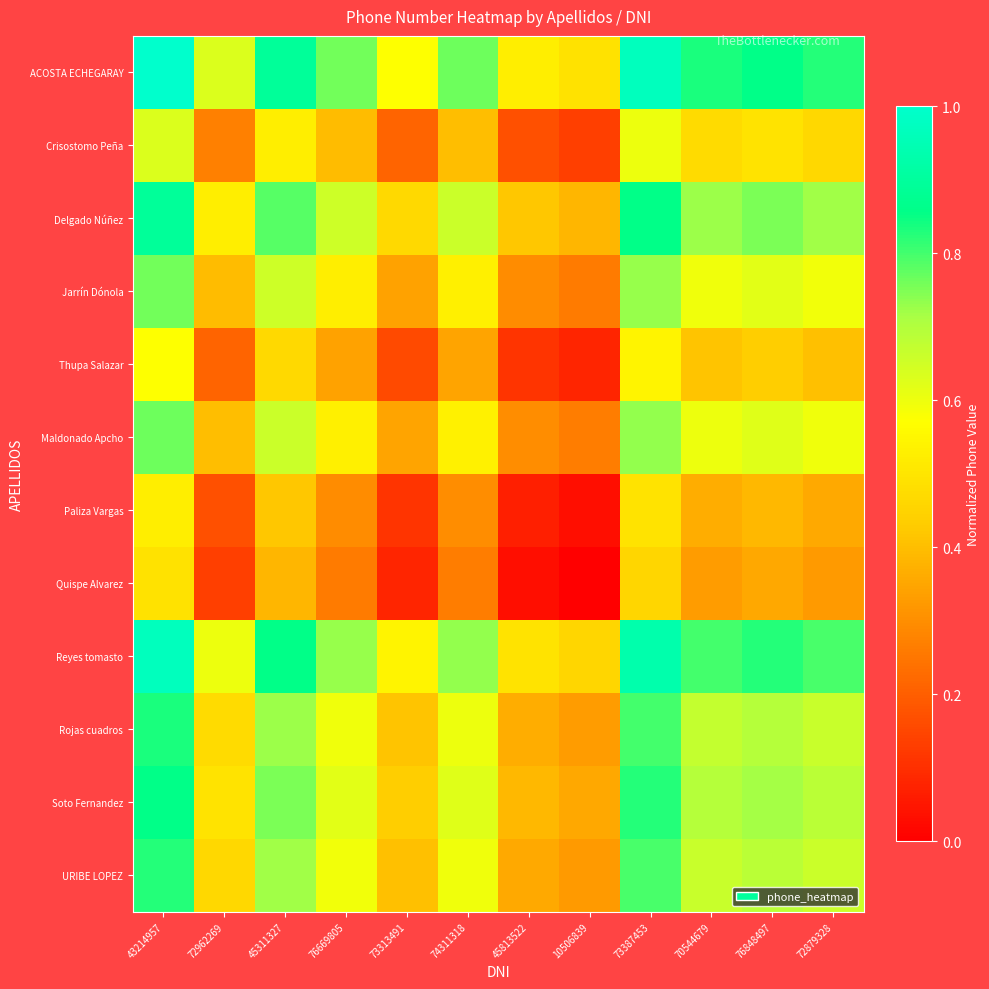

Reading left to right, list all the values displayed in this chart.

ACOSTA ECHEGARAY: 43214957=1.0	72962269=0.6	45311327=0.9	76669805=0.8	73313491=0.6	74311318=0.8	45813522=0.5	10506839=0.5	73387453=1.0	70544679=0.8	76848497=0.9	72879328=0.8
Crisostomo Peña: 43214957=0.6	72962269=0.3	45311327=0.5	76669805=0.4	73313491=0.2	74311318=0.4	45813522=0.2	10506839=0.1	73387453=0.6	70544679=0.5	76848497=0.5	72879328=0.5
Delgado Núñez: 43214957=0.9	72962269=0.5	45311327=0.8	76669805=0.7	73313491=0.5	74311318=0.7	45813522=0.4	10506839=0.4	73387453=0.9	70544679=0.7	76848497=0.8	72879328=0.7
Jarrín Dónola: 43214957=0.8	72962269=0.4	45311327=0.7	76669805=0.5	73313491=0.3	74311318=0.5	45813522=0.3	10506839=0.3	73387453=0.7	70544679=0.6	76848497=0.6	72879328=0.6
Thupa Salazar: 43214957=0.6	72962269=0.2	45311327=0.5	76669805=0.3	73313491=0.2	74311318=0.3	45813522=0.1	10506839=0.1	73387453=0.5	70544679=0.4	76848497=0.4	72879328=0.4
Maldonado Apcho: 43214957=0.8	72962269=0.4	45311327=0.7	76669805=0.5	73313491=0.3	74311318=0.5	45813522=0.3	10506839=0.3	73387453=0.7	70544679=0.6	76848497=0.6	72879328=0.6
Paliza Vargas: 43214957=0.5	72962269=0.2	45311327=0.4	76669805=0.3	73313491=0.1	74311318=0.3	45813522=0.1	10506839=0.0	73387453=0.5	70544679=0.4	76848497=0.4	72879328=0.4
Quispe Alvarez: 43214957=0.5	72962269=0.1	45311327=0.4	76669805=0.3	73313491=0.1	74311318=0.3	45813522=0.0	10506839=0.0	73387453=0.5	70544679=0.3	76848497=0.4	72879328=0.3
Reyes tomasto: 43214957=1.0	72962269=0.6	45311327=0.9	76669805=0.7	73313491=0.5	74311318=0.7	45813522=0.5	10506839=0.5	73387453=0.9	70544679=0.8	76848497=0.8	72879328=0.8
Rojas cuadros: 43214957=0.8	72962269=0.5	45311327=0.7	76669805=0.6	73313491=0.4	74311318=0.6	45813522=0.4	10506839=0.3	73387453=0.8	70544679=0.7	76848497=0.7	72879328=0.7
Soto Fernandez: 43214957=0.9	72962269=0.5	45311327=0.8	76669805=0.6	73313491=0.4	74311318=0.6	45813522=0.4	10506839=0.4	73387453=0.8	70544679=0.7	76848497=0.7	72879328=0.7
URIBE LOPEZ: 43214957=0.8	72962269=0.5	45311327=0.7	76669805=0.6	73313491=0.4	74311318=0.6	45813522=0.4	10506839=0.3	73387453=0.8	70544679=0.7	76848497=0.7	72879328=0.7